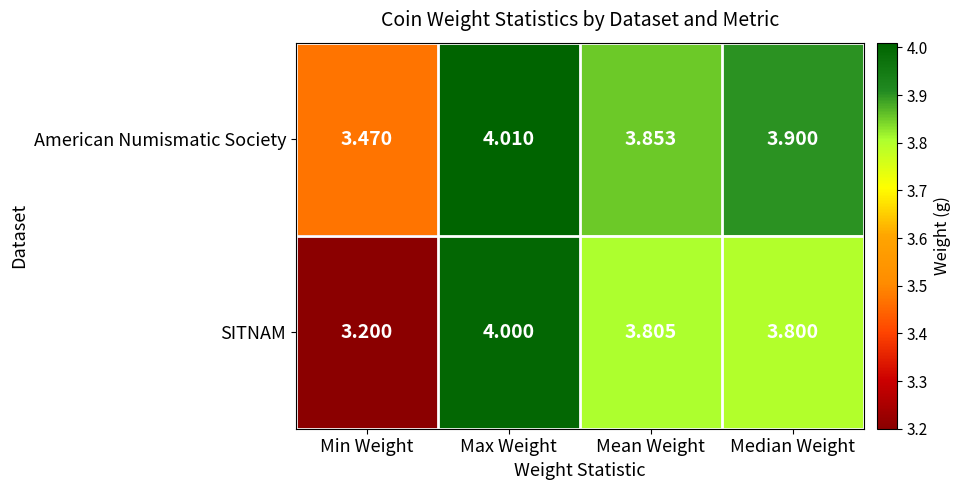

Which series has the largest total across all categories?

American Numismatic Society